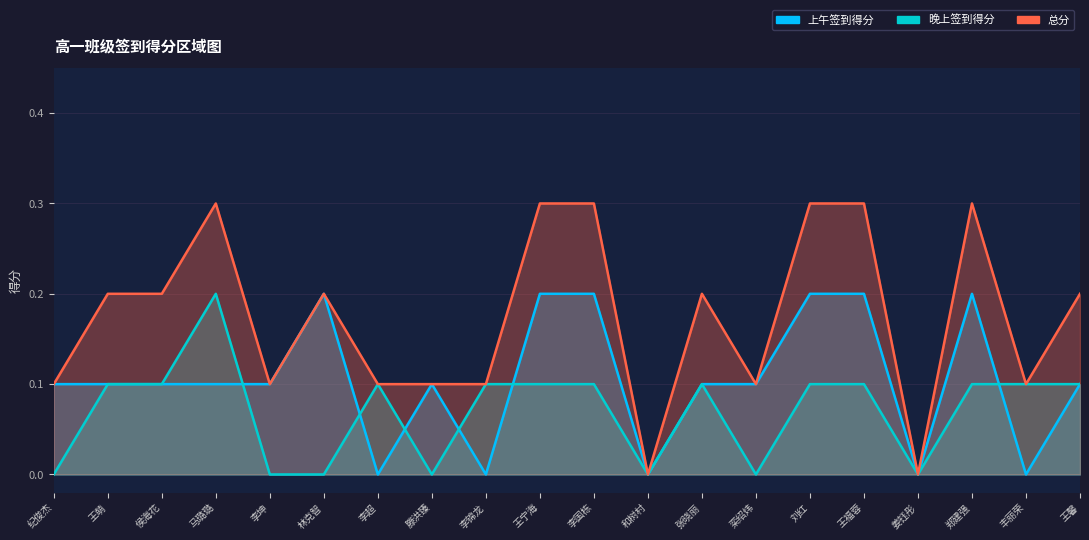

How many values in 上午签到得分 are above zero?

15